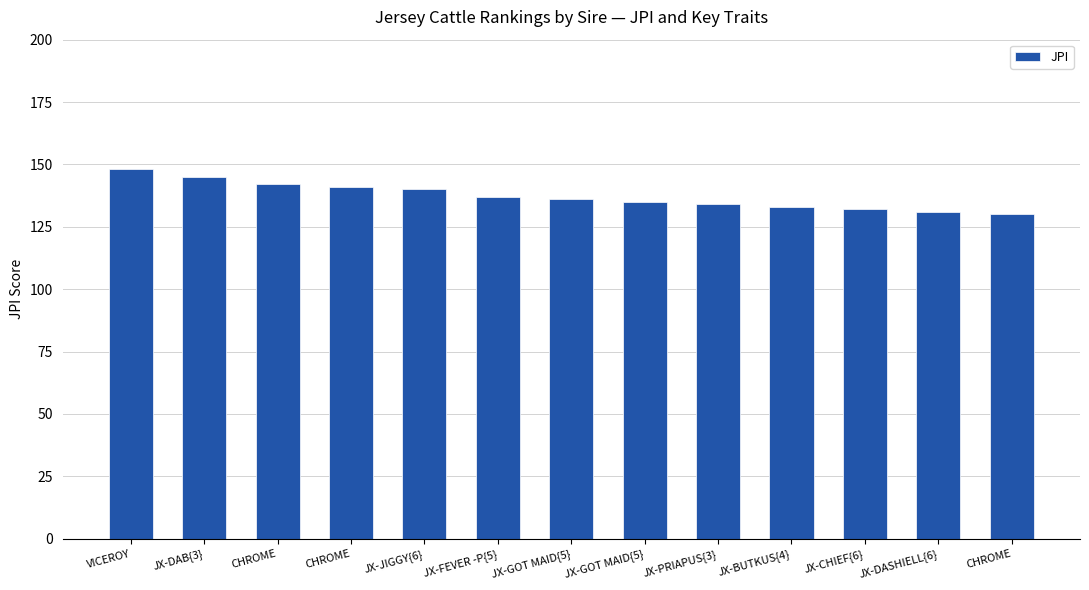

Are the bars horizontal?

No